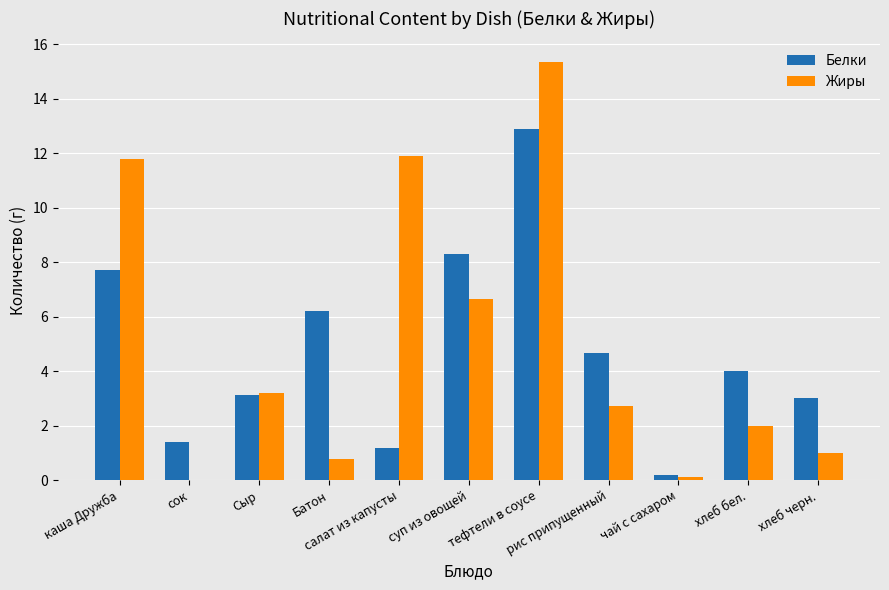

What is the sum of all Белки values?

52.6